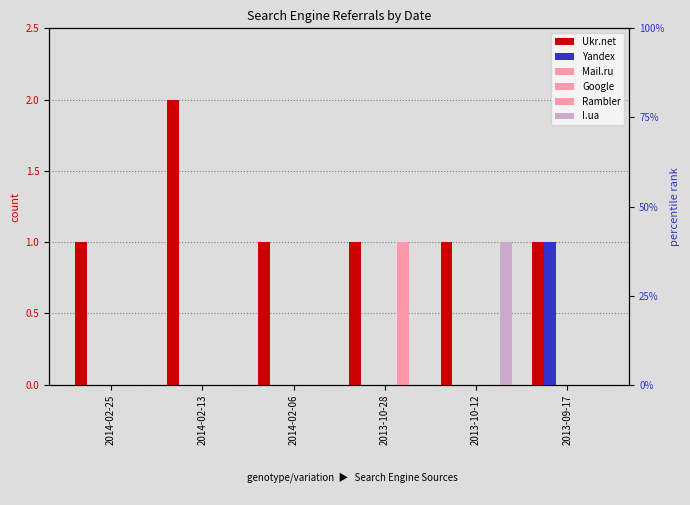

Between 2013-10-28 and 2014-02-06, which is larger?

2013-10-28